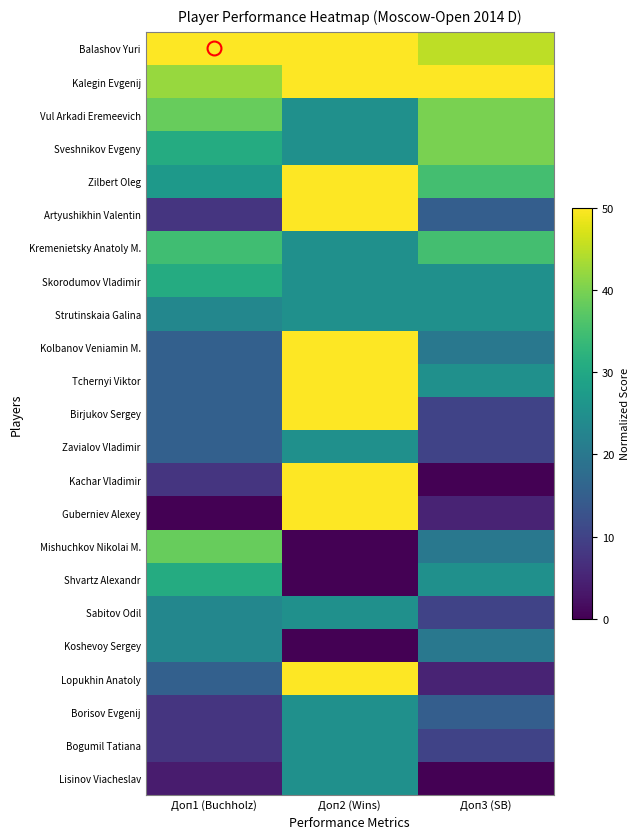

Which has a higher value, Доп2 (Wins) or Доп1 (Buchholz)?

Доп2 (Wins)